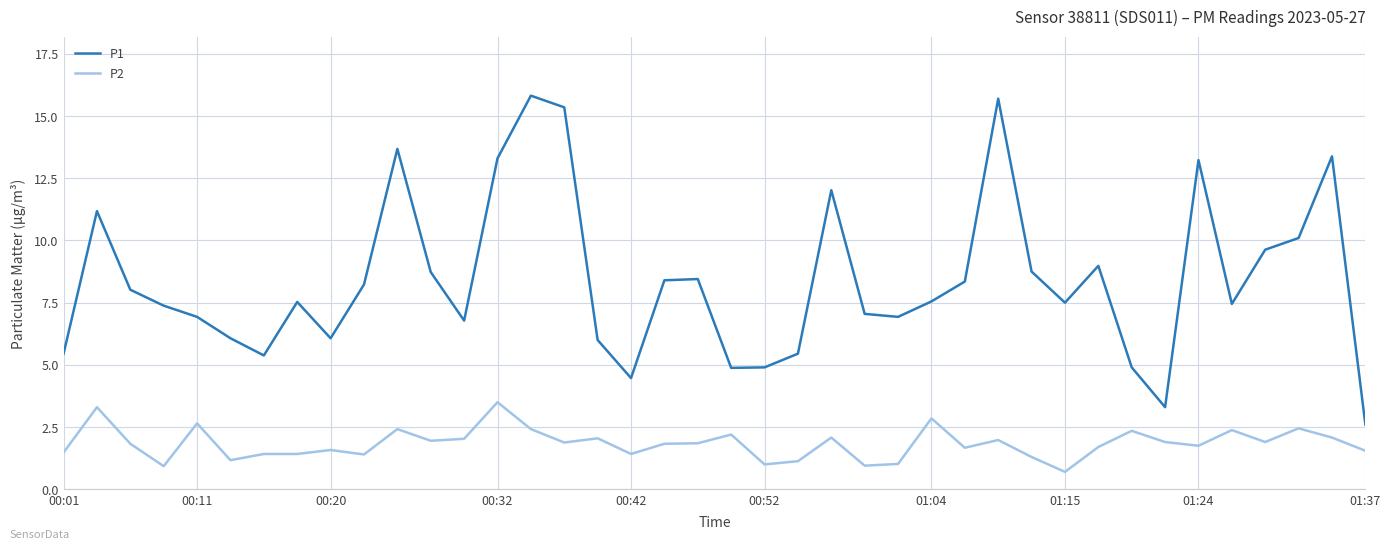

True or false: P1 and P2 intersect in this chart.

False